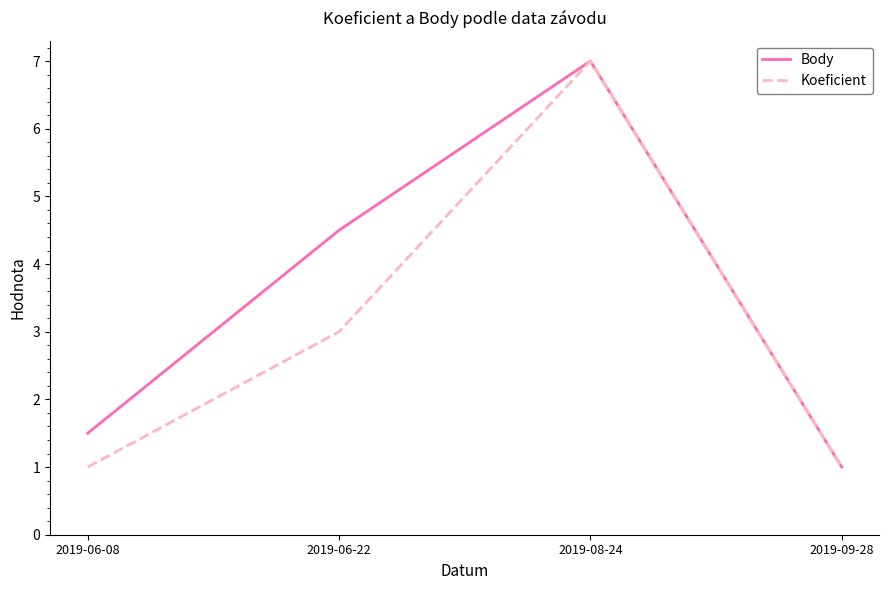

Reading right to left, list all the values displayed in this chart.

Body: 1.0	7.0	4.5	1.5
Koeficient: 1.0	7.0	3.0	1.0